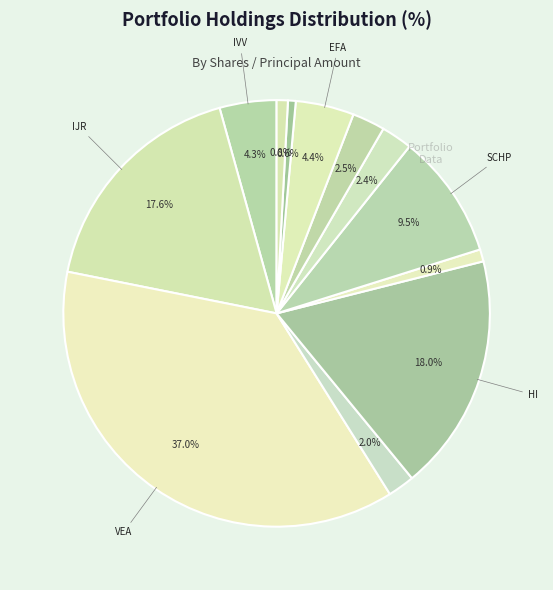

Is there a majority slice in this chart?

No